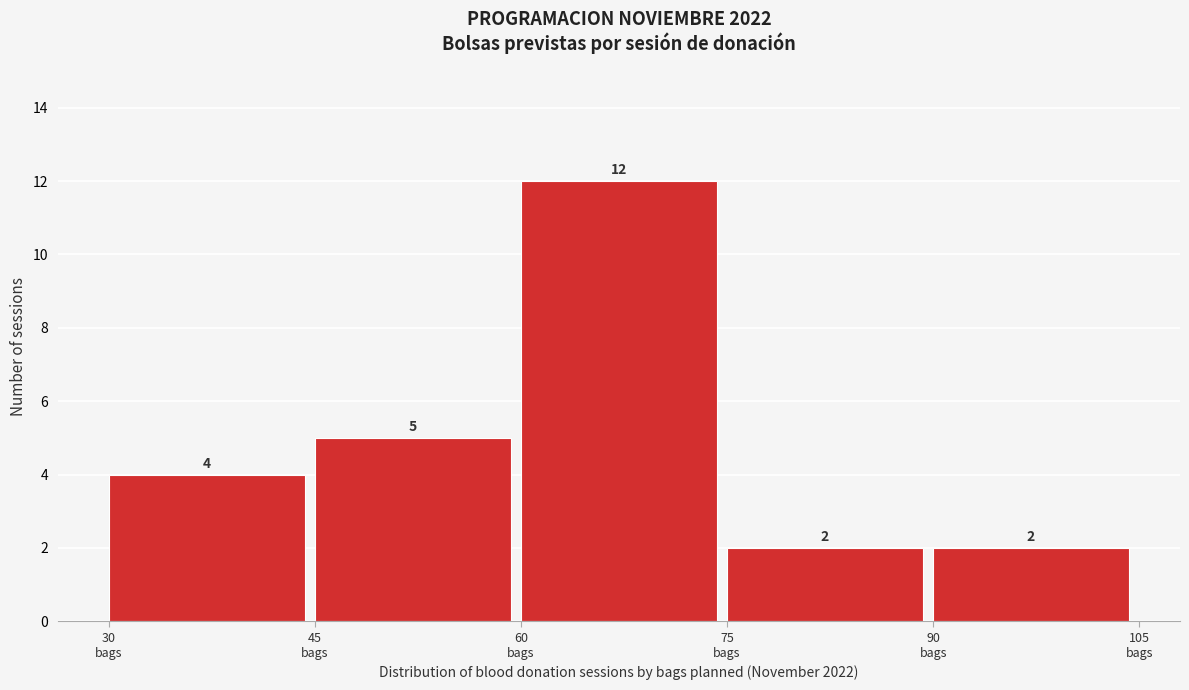

Reading left to right, list every bar in this chart as the range it spans on the x-axis followed by its height. The bar edges are not printed on the chart, so give them approximately, as read against the axis.

30 to 45: 4
45 to 60: 5
60 to 75: 12
75 to 90: 2
90 to 105: 2